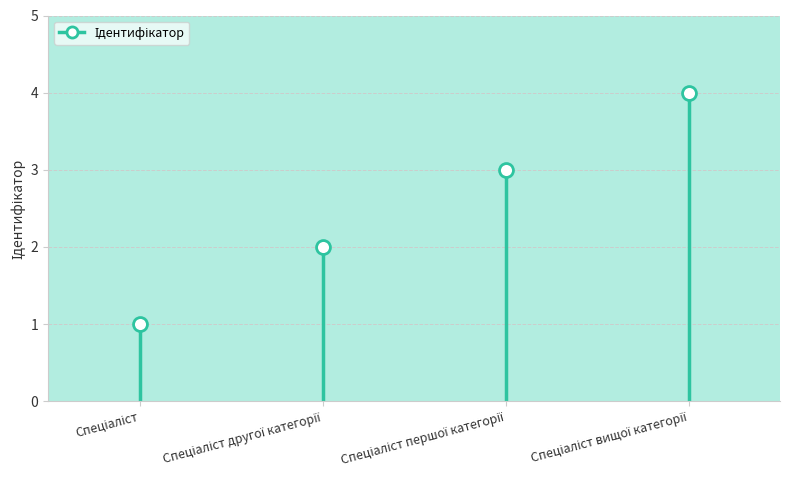

Which has a higher value, Спеціаліст першої категорії or Спеціаліст вищої категорії?

Спеціаліст вищої категорії